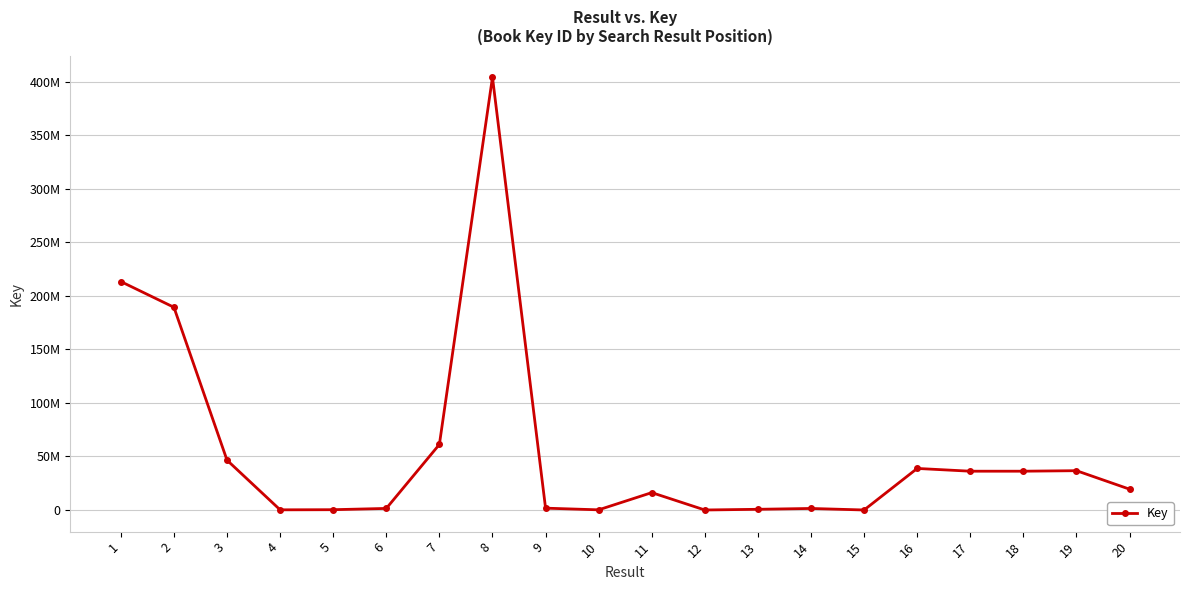

How many points are higher than both their immediate neighbors (excluding endpoints)?

5